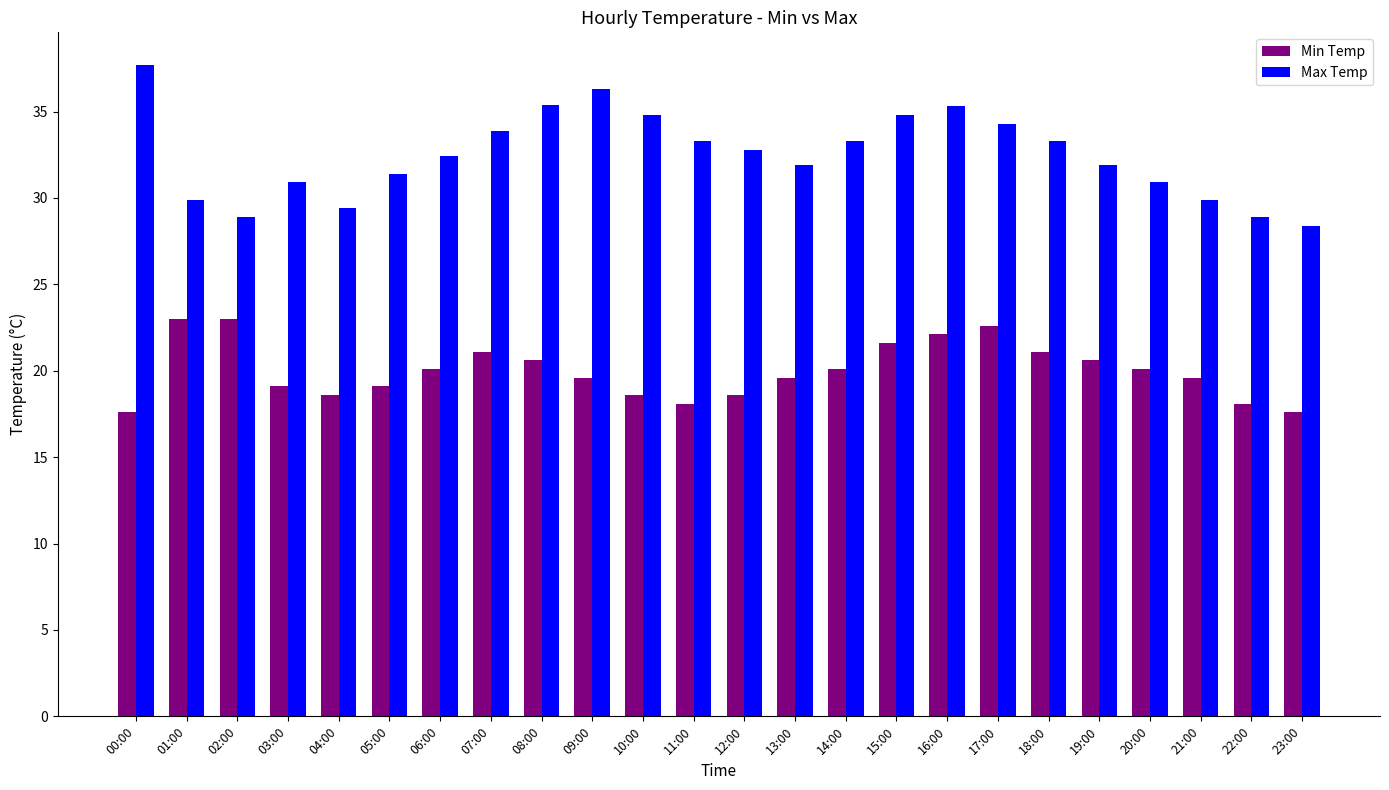

List the series in order of their overall mean, highest first.

Max Temp, Min Temp